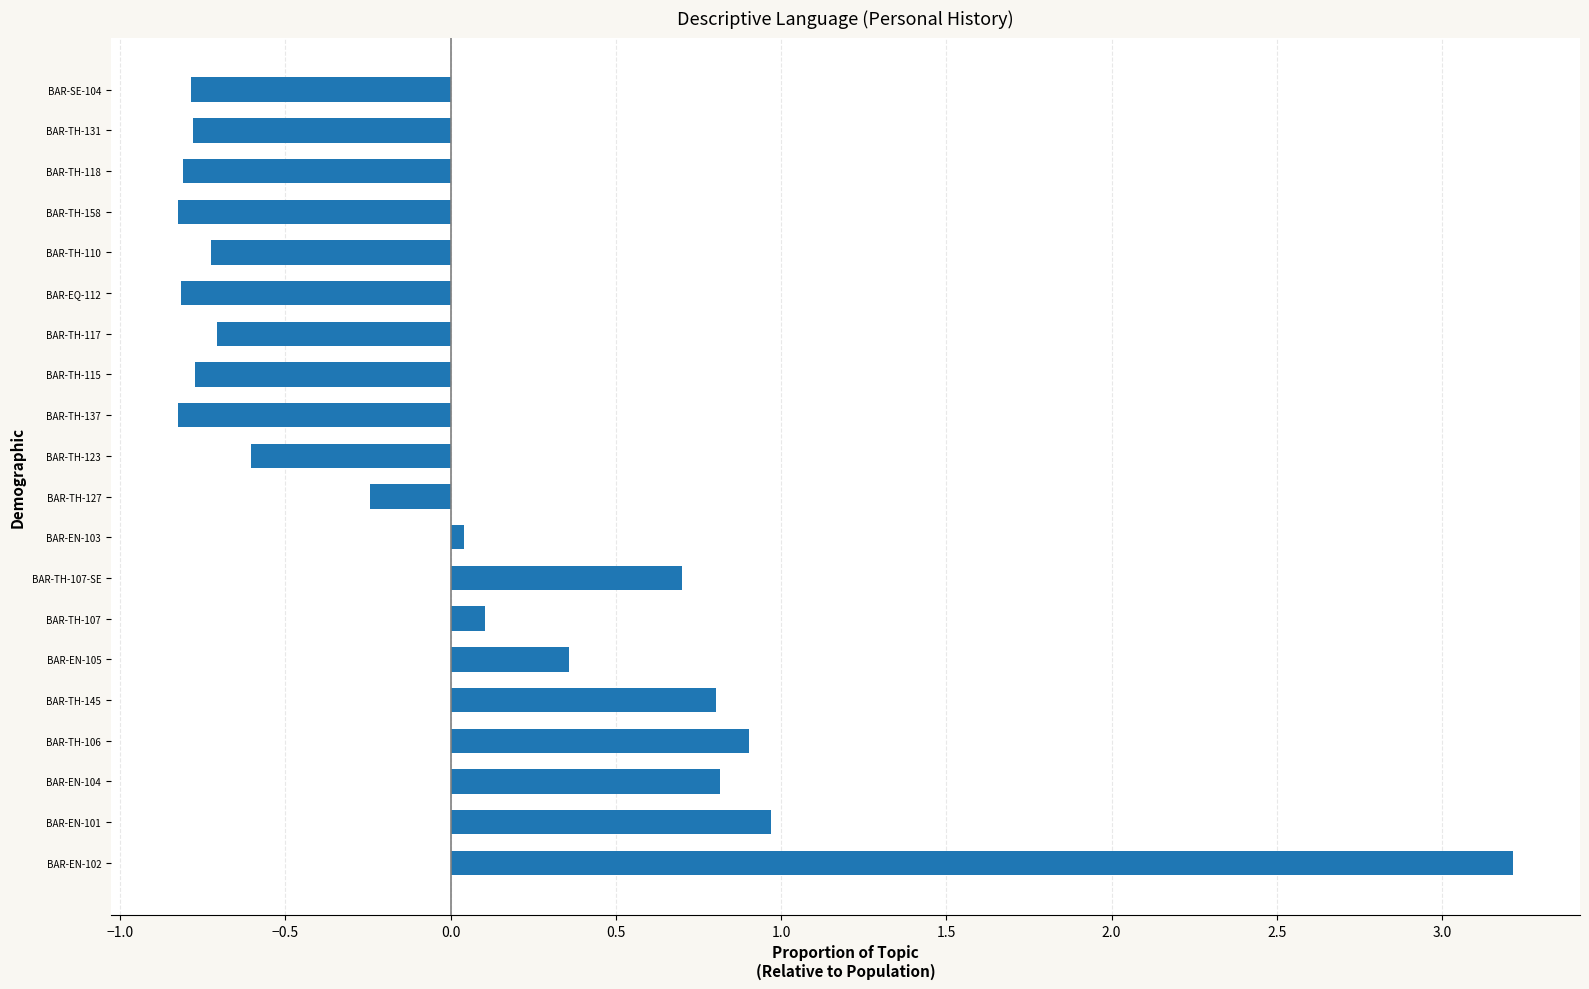

What is the maximum value shown in the chart?

3.2